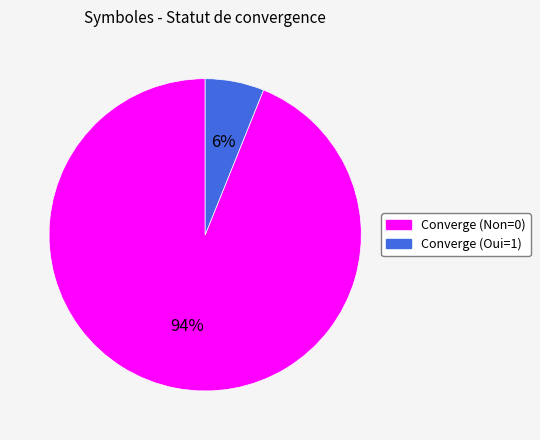

Is it true that Converge (Oui=1) is 6% of the pie?

True